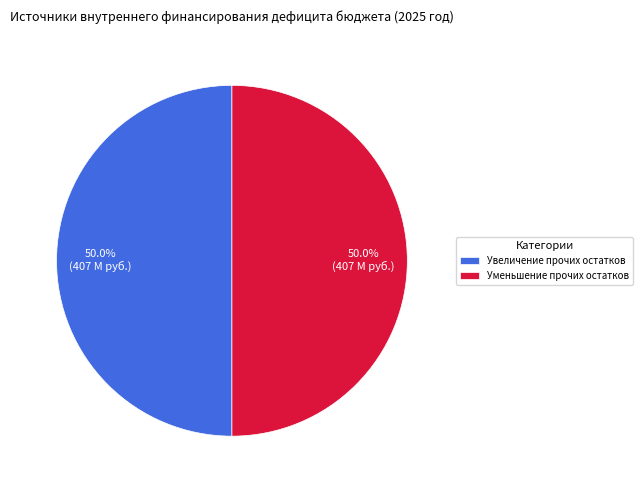

To the nearest percent, what portion does Уменьшение прочих остатков represent?

50%